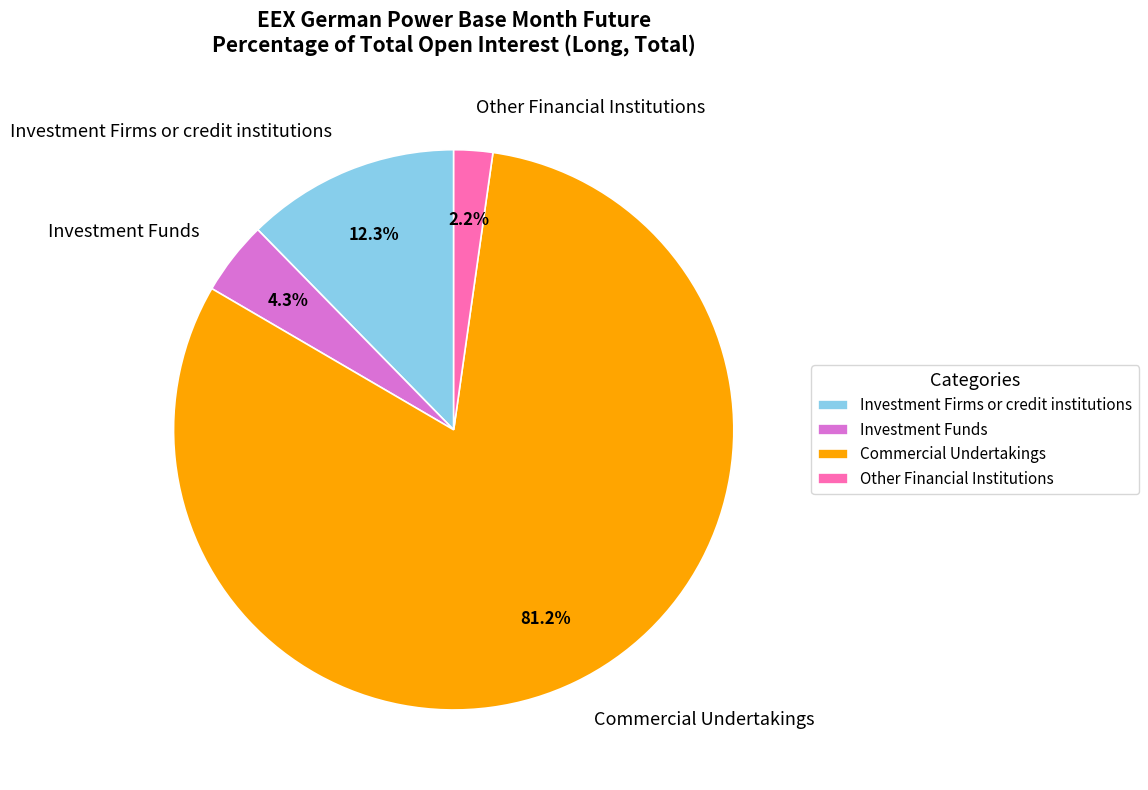

Is it true that Investment Funds is 4% of the pie?

True